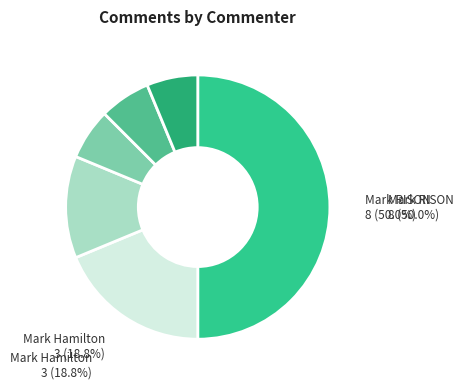

Which slice is the largest?

Mark RISON